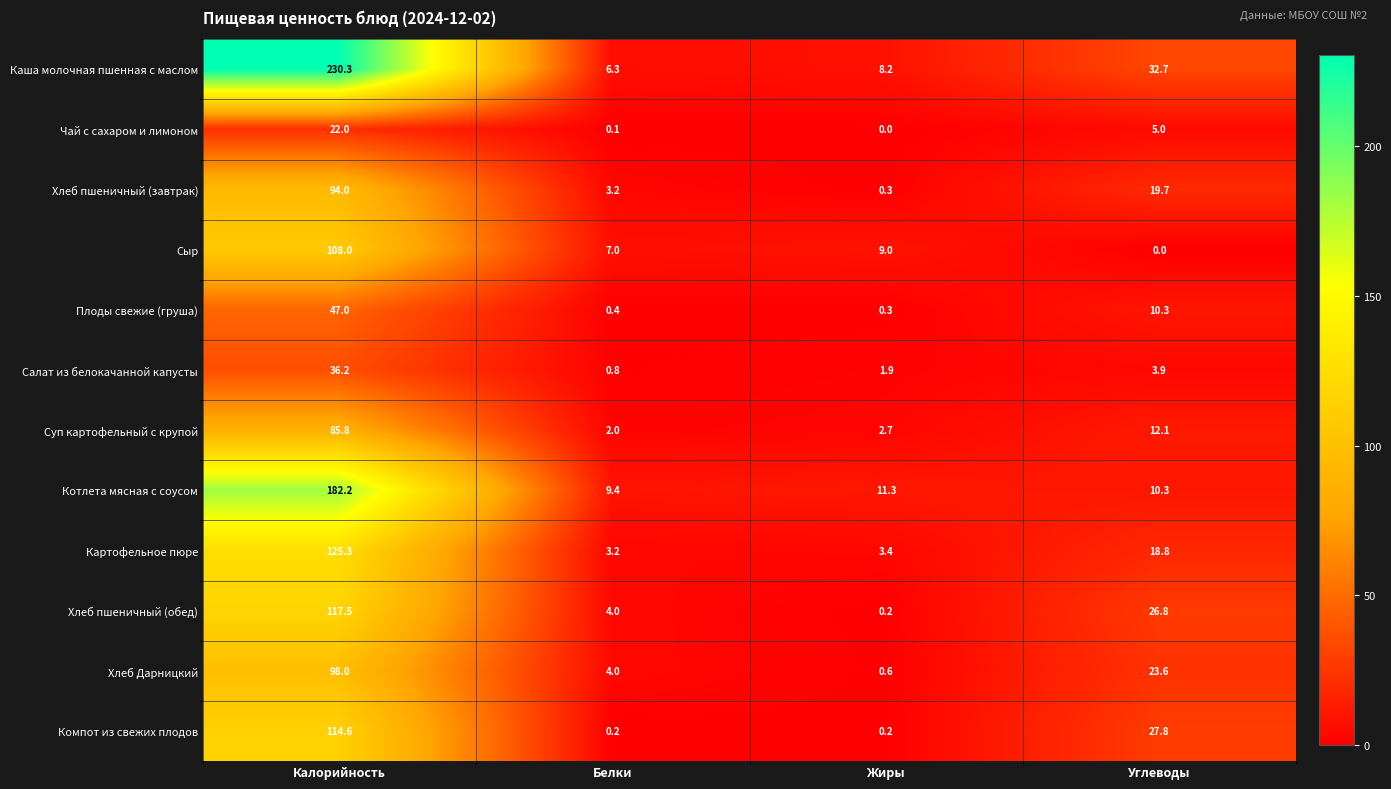

Which series has the widest spread of values?

Каша молочная пшенная с маслом